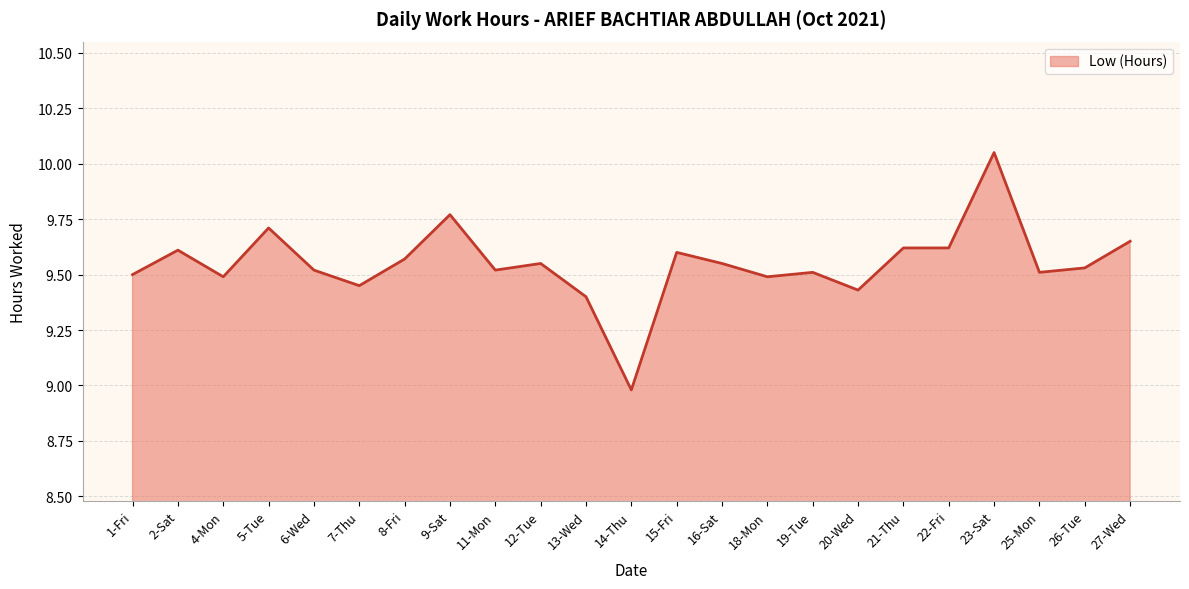

What is the sum of the values at 15-Fri and 21-Thu?

19.2